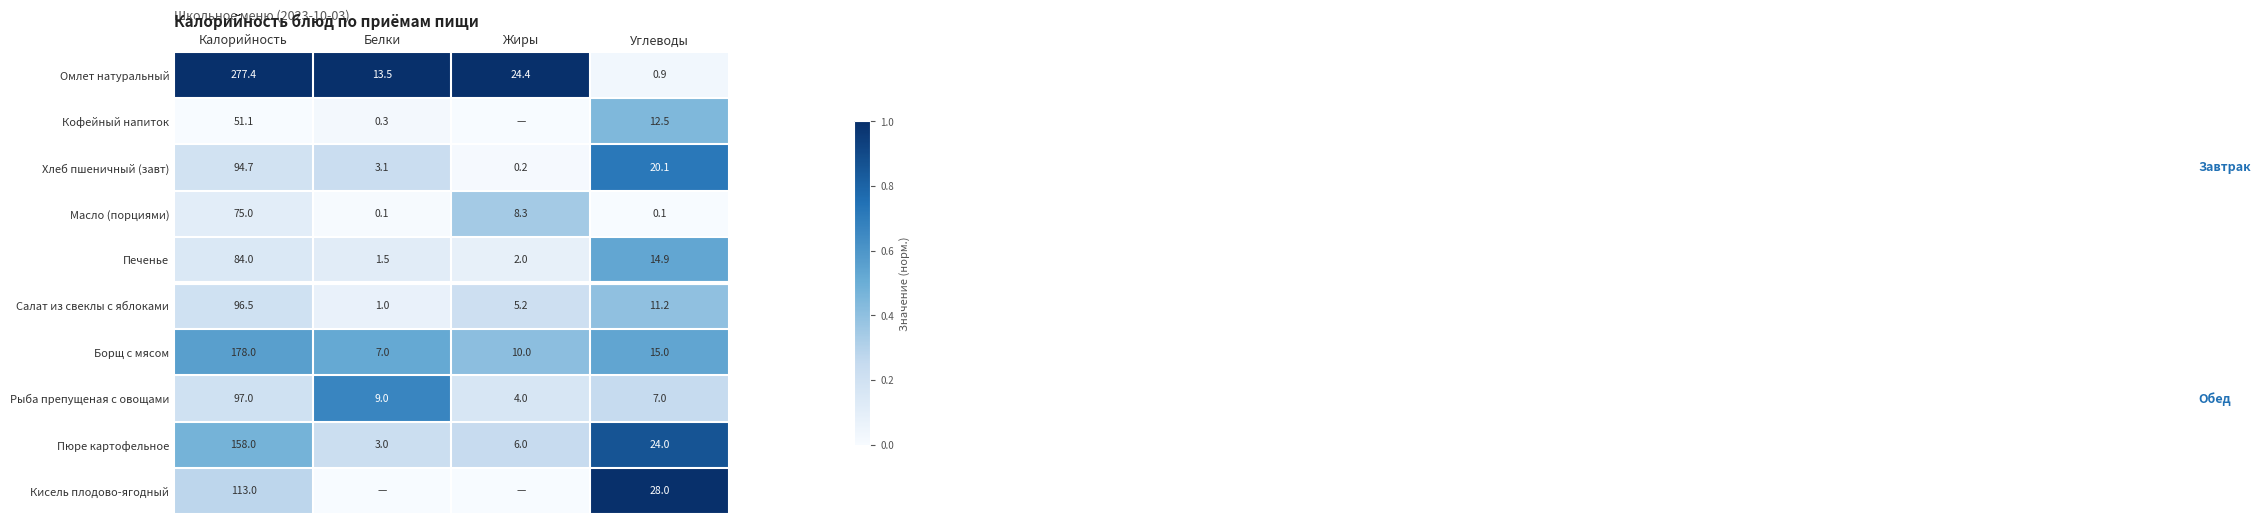

Is the value of Печенье at Углеводы greater than the value of Омлет натуральный at Углеводы?

Yes